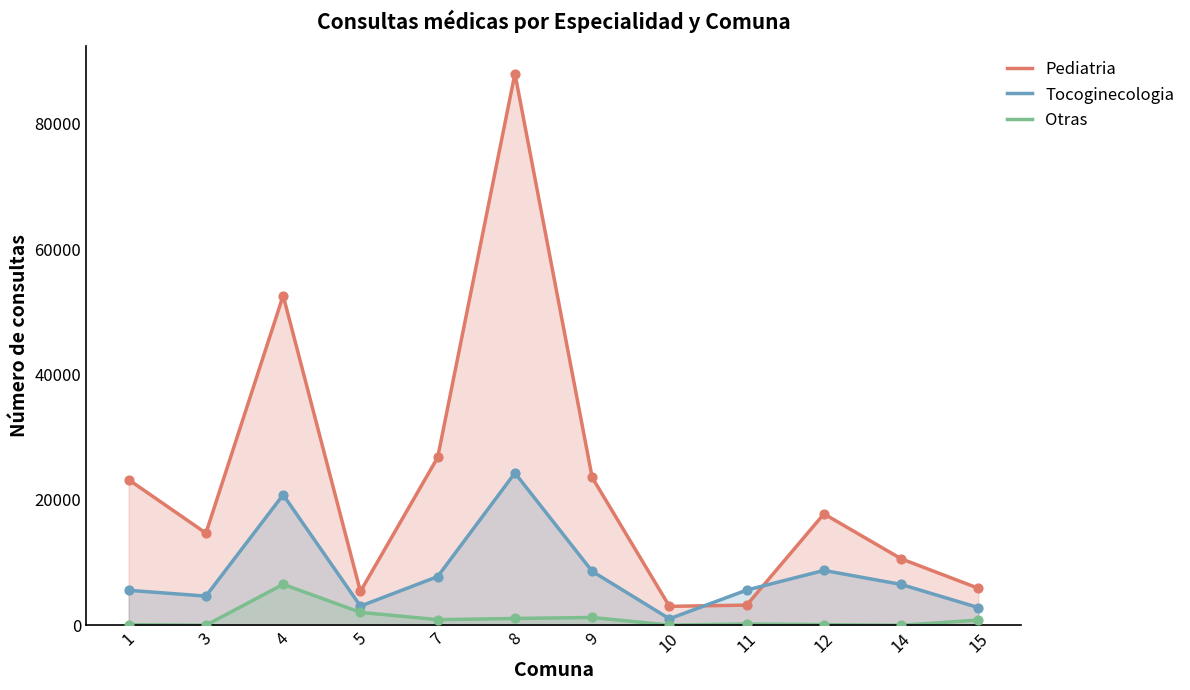

What is the total value across all series at 9?

33437